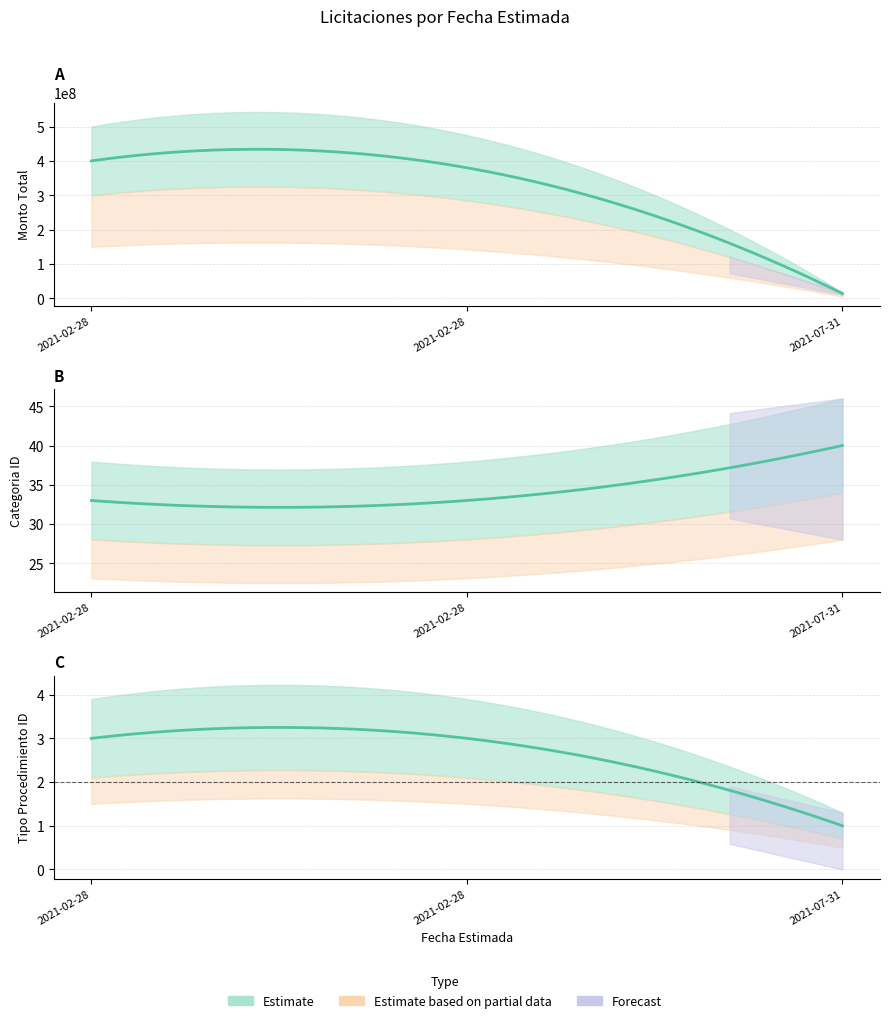

What is the label of the 2nd point from the right?

2021-02-28